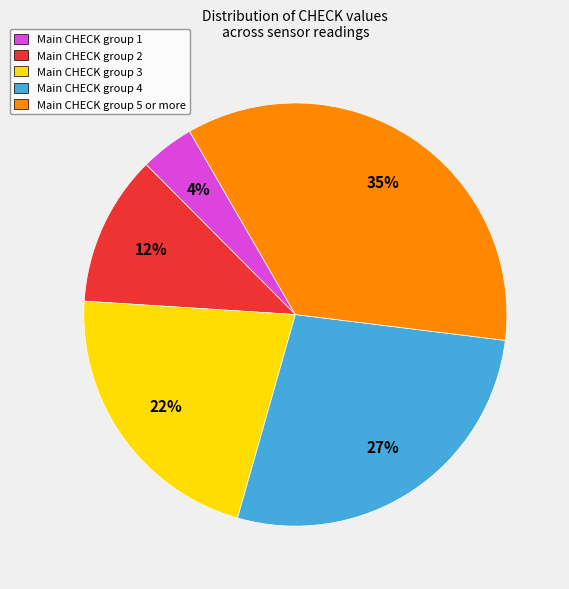

Is there a majority slice in this chart?

No